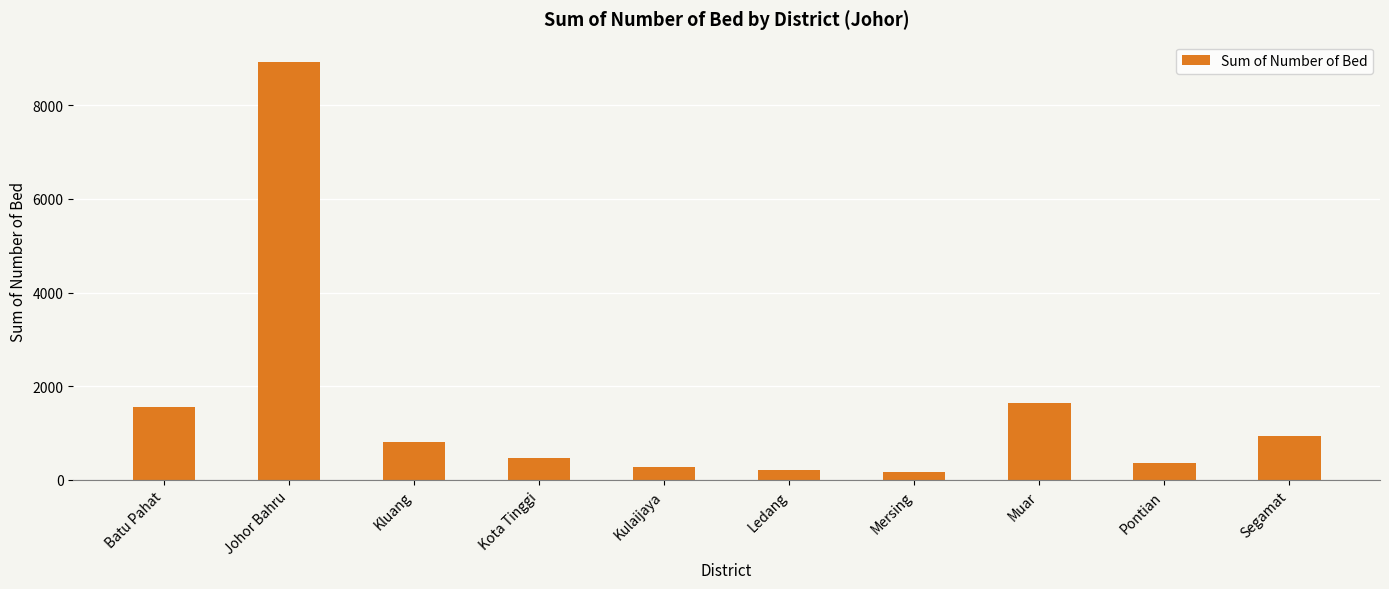

True or false: the data shows 279 at Kulaijaya.

True